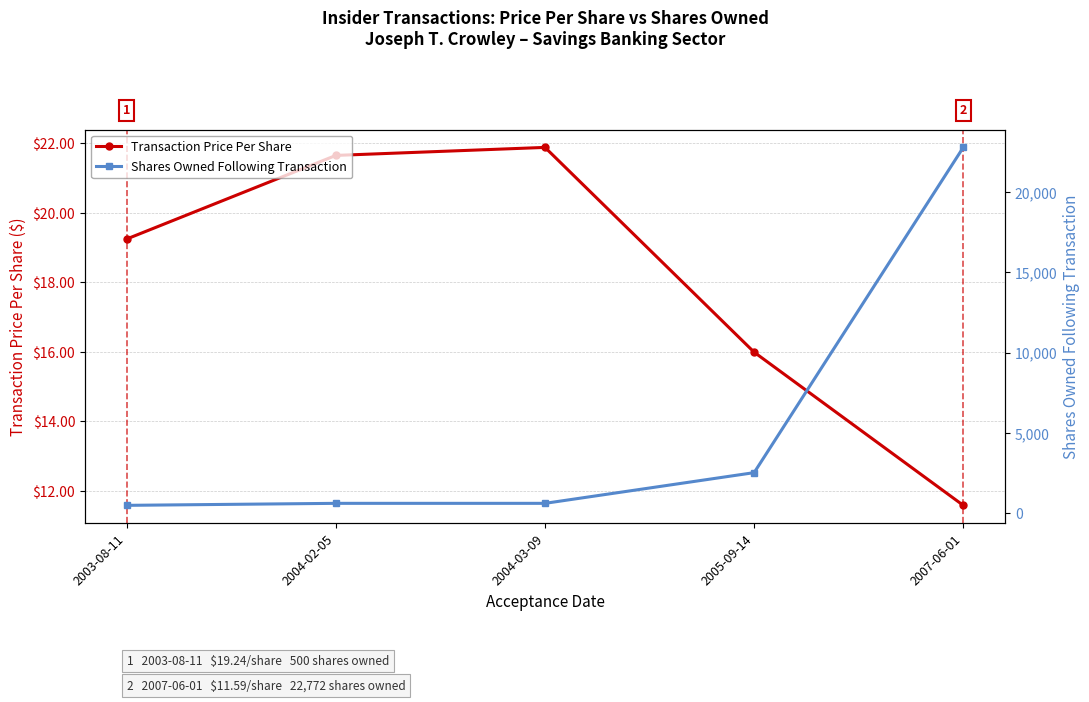

What is the difference between the second highest and minimum values in the Transaction Price Per Share series?

10.0